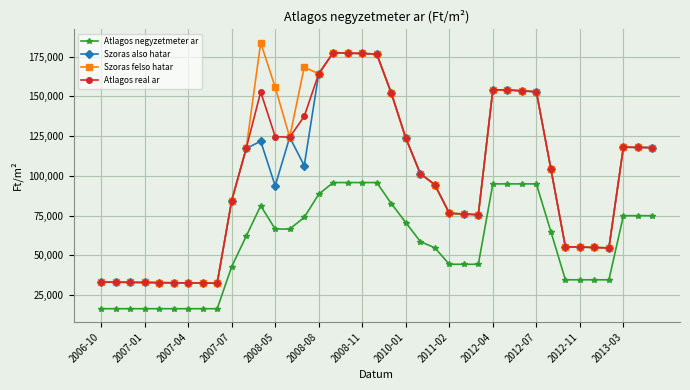

In Szoras also hatar, how many points are lower than both neighbors (excluding endpoints)?

5